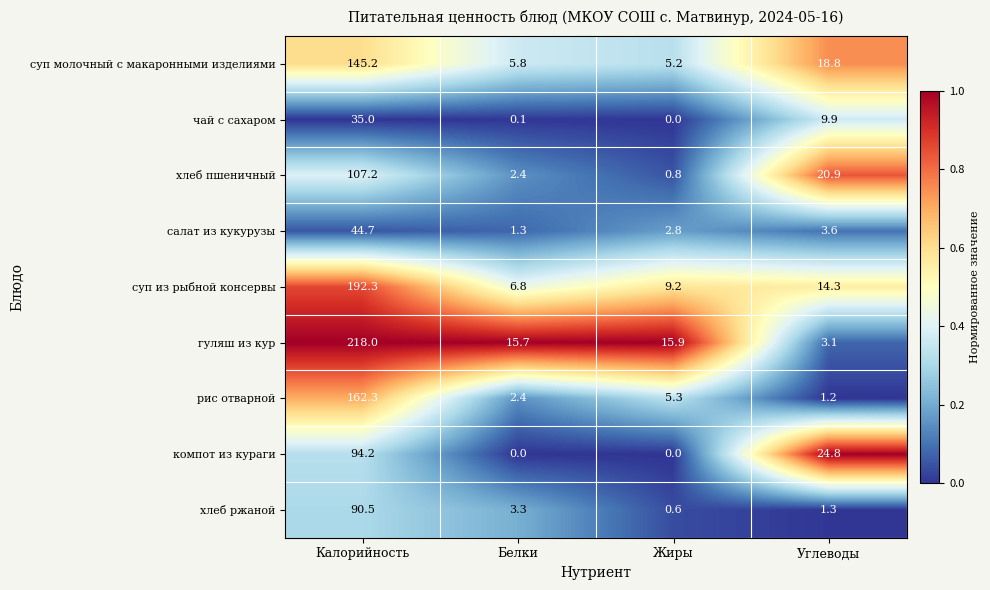

The чай с сахаром series shows 9.9 at Углеводы. True or false?

True